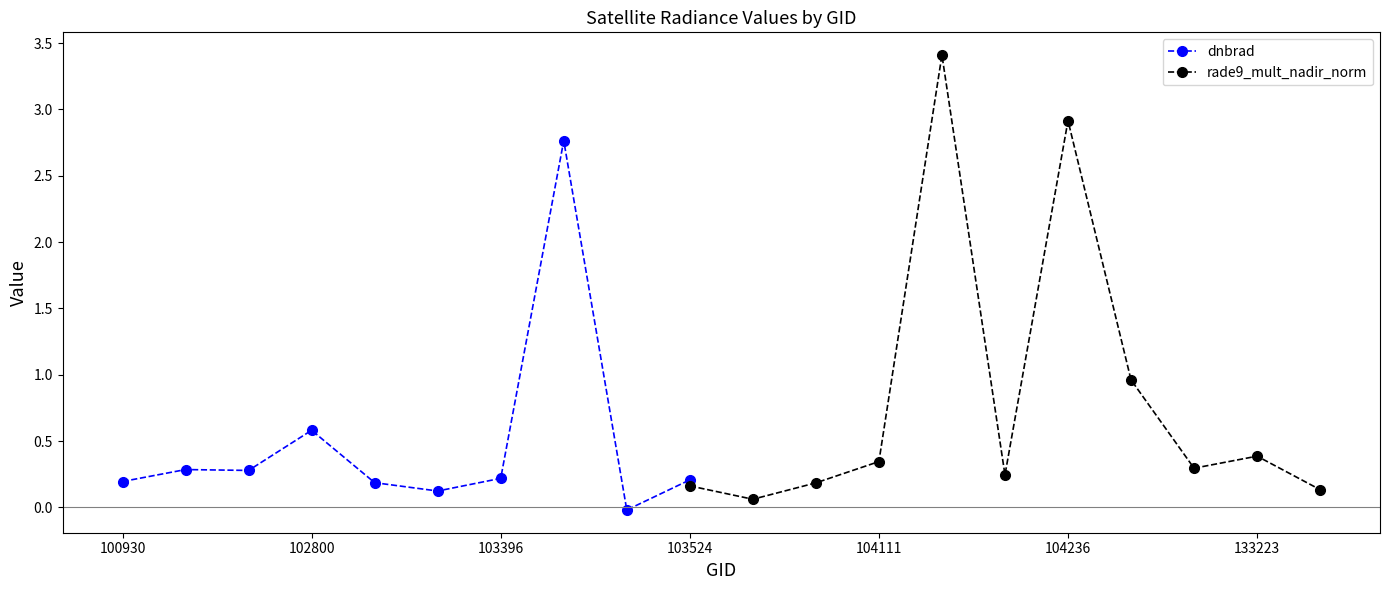

How many positive values does the dnbrad series have?

9